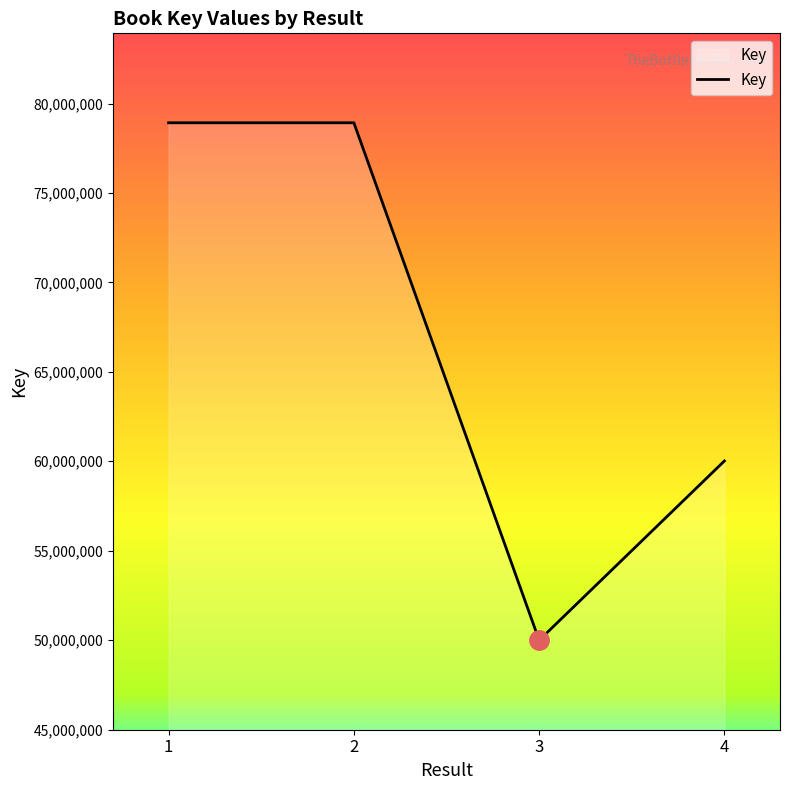

Which category has the lowest value across all series?

3